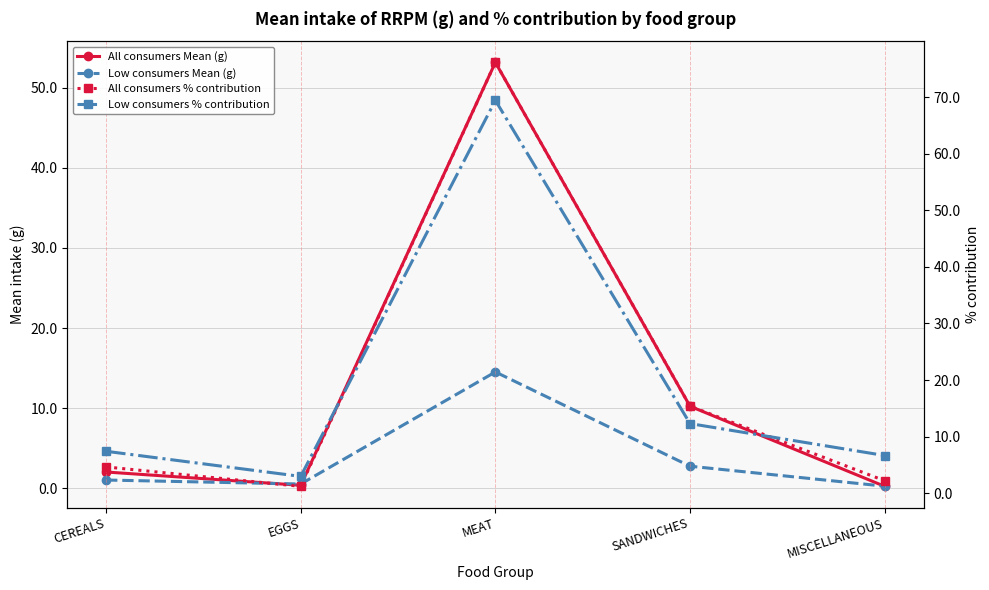

Reading left to right, what are all the values shown in this chart?

All consumers Mean (g): 2.0	0.4	53.2	10.2	0.2
Low consumers Mean (g): 1.0	0.5	14.5	2.8	0.3
All consumers % contribution: 4.6	1.2	76.2	15.4	2.2
Low consumers % contribution: 7.4	3.0	69.4	12.3	6.6